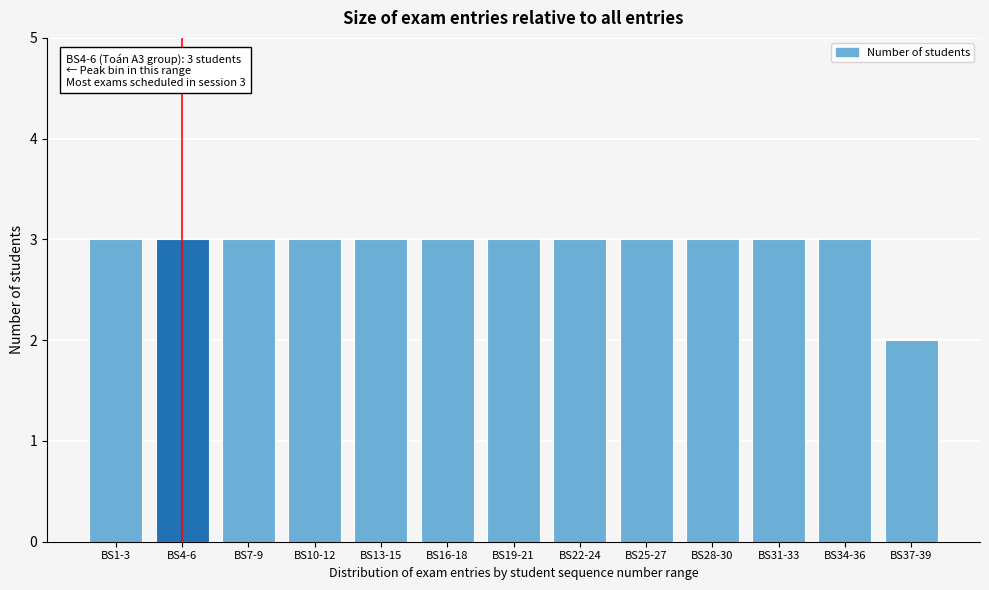

Reading left to right, extract all data points from this chart.

BS1-3=3	BS4-6=3	BS7-9=3	BS10-12=3	BS13-15=3	BS16-18=3	BS19-21=3	BS22-24=3	BS25-27=3	BS28-30=3	BS31-33=3	BS34-36=3	BS37-39=2